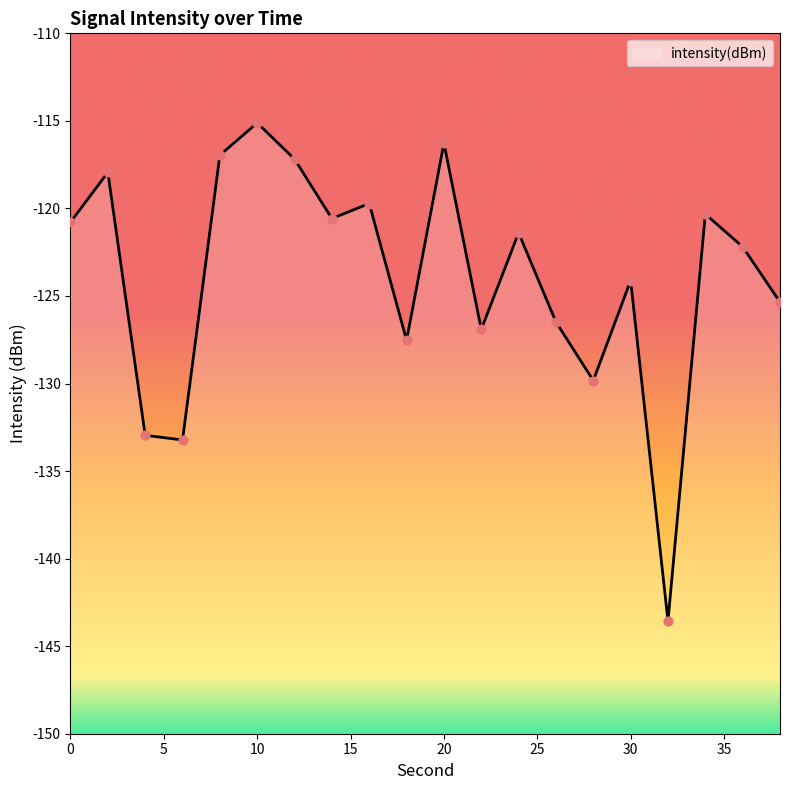

What is the change in value from 2 to 16?

-1.8